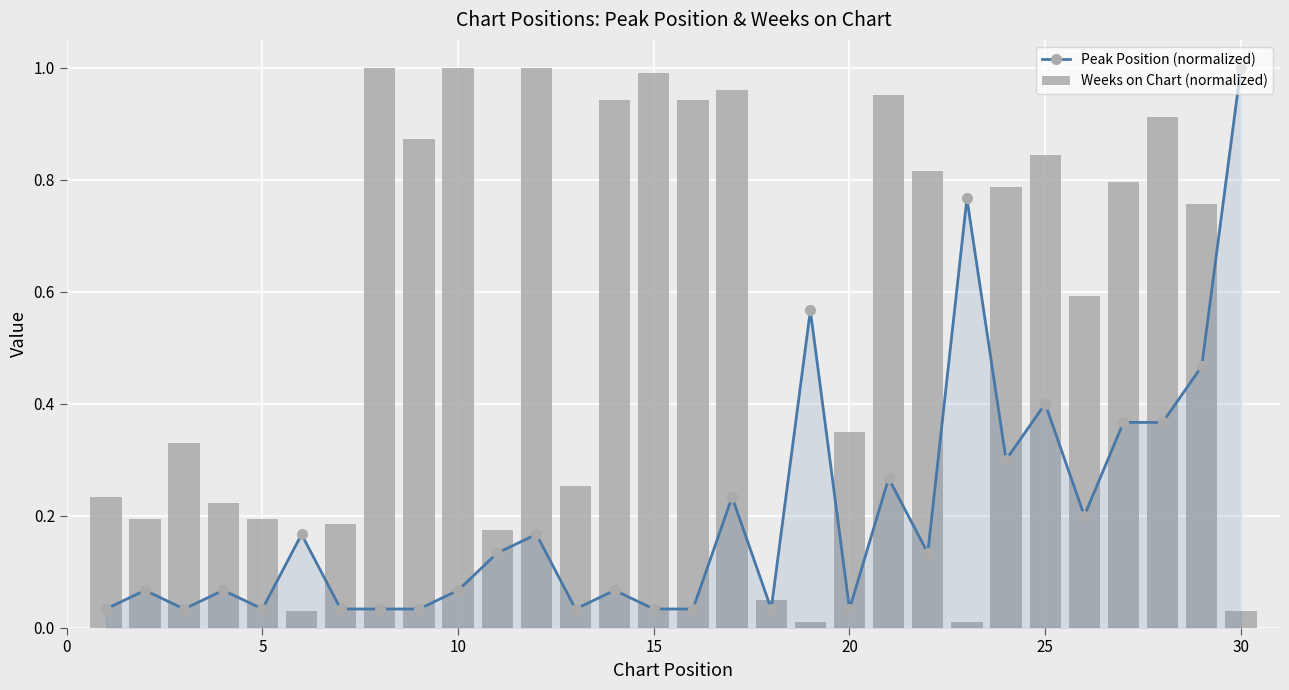

Which series has the largest range (max minus min)?

Weeks on Chart (normalized)